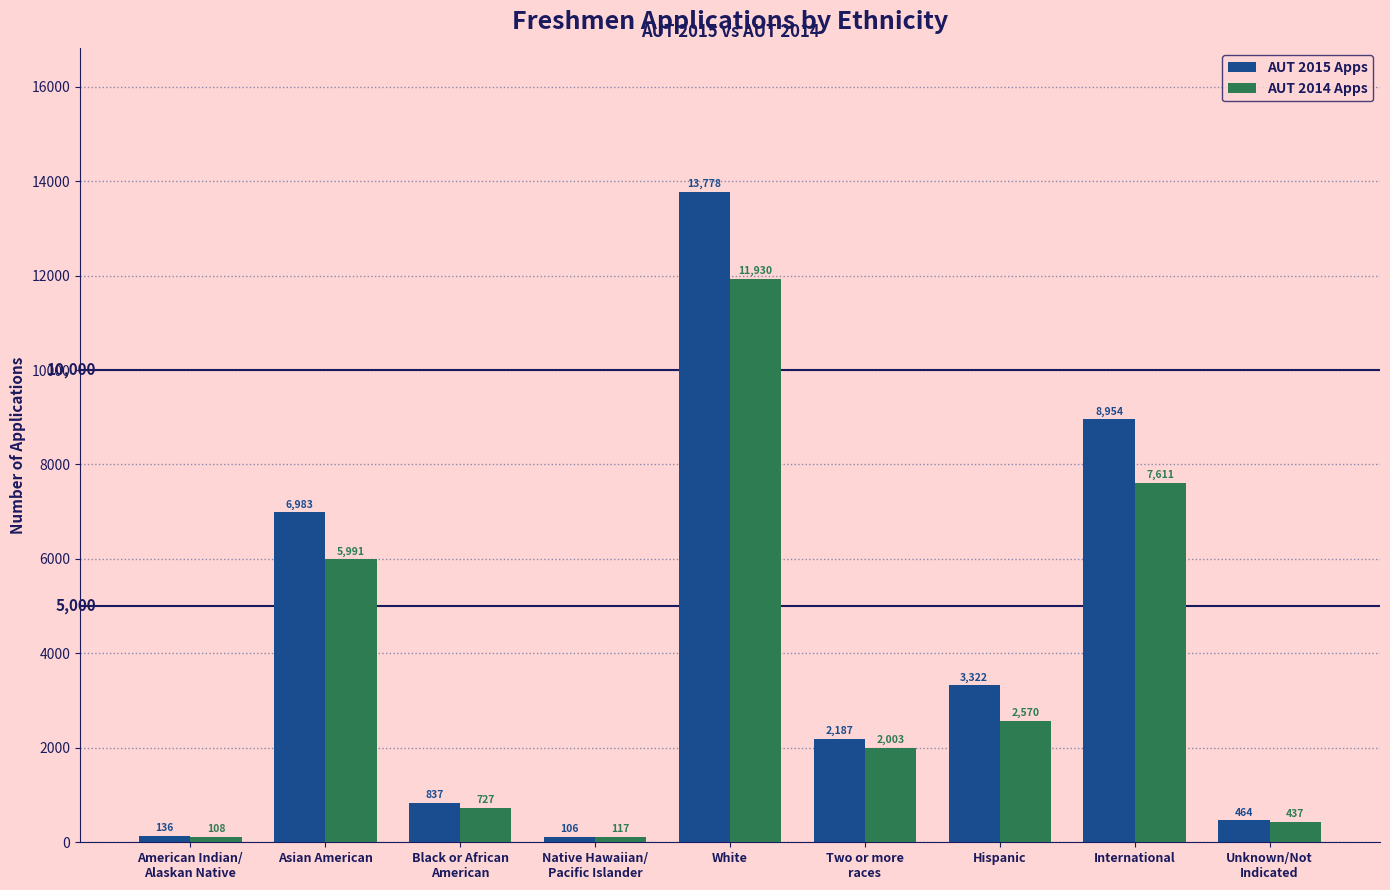

Which series has the widest spread of values?

AUT 2015 Apps